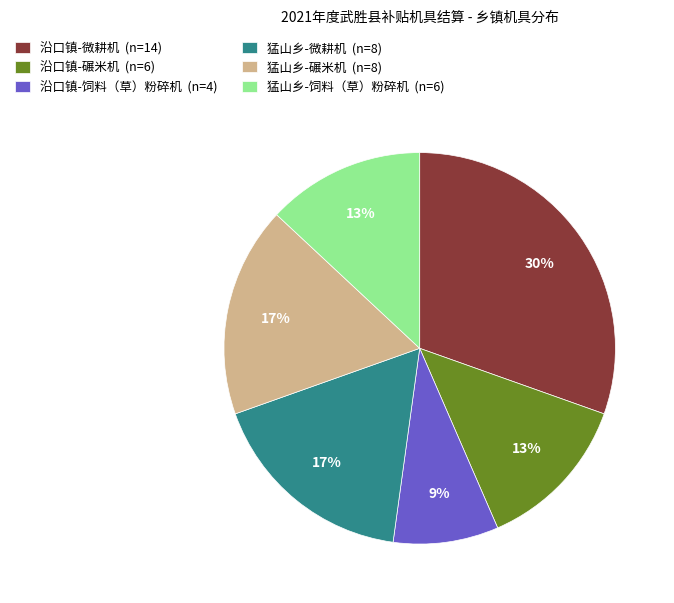

To the nearest percent, what percentage of the pie is 沿口镇-微耕机 (n=14)?

30%